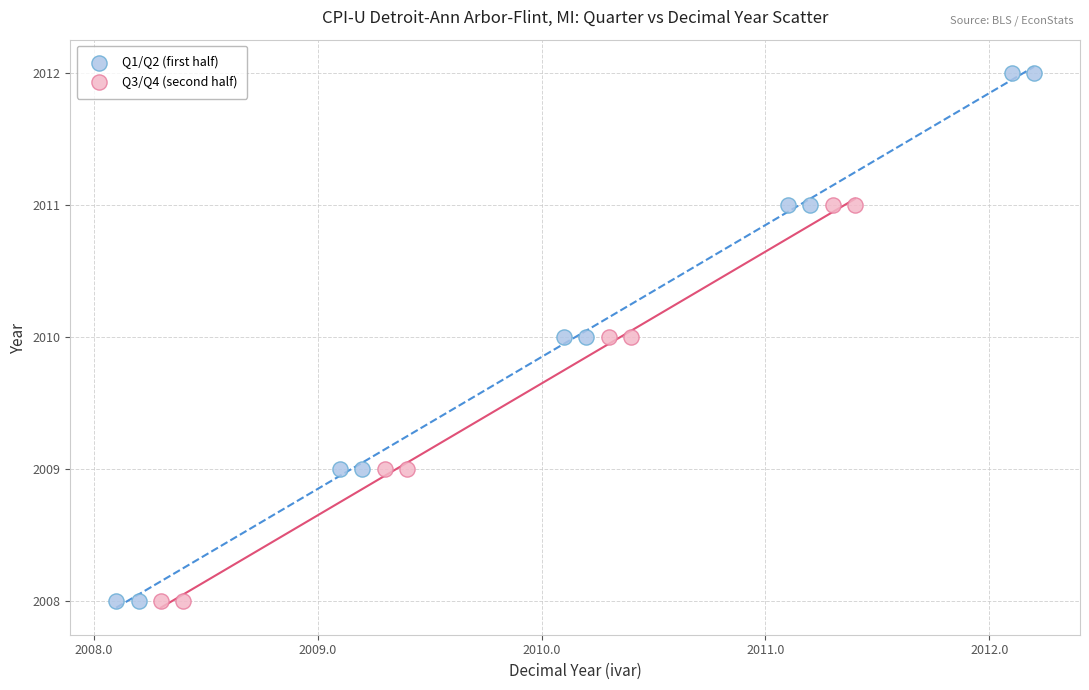

Which series contains the highest Y value?

Q1/Q2 (first half)